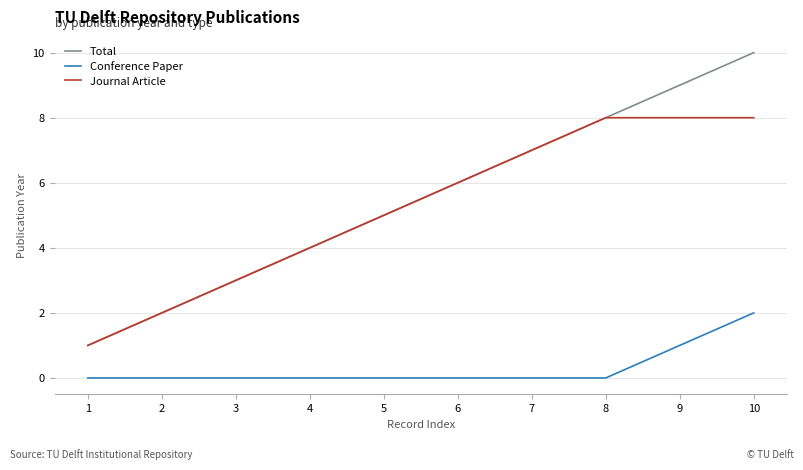

Between 4 and 10, which series saw the biggest shift?

Total